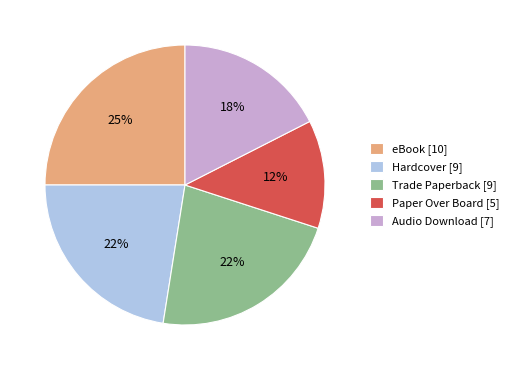

To the nearest percent, what is the average slice percentage?

20%